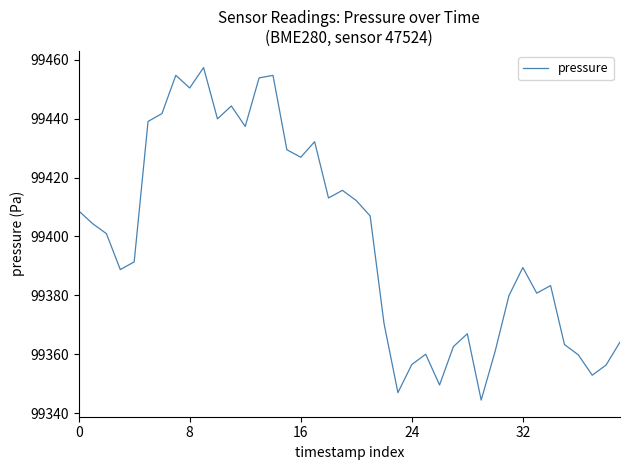

What is the maximum value shown in the chart?

99457.3